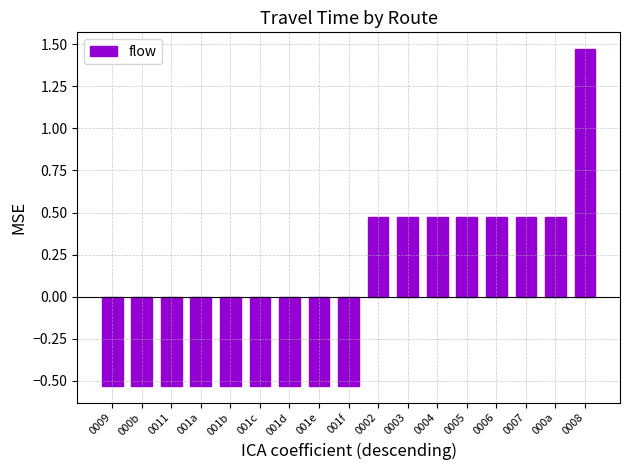

Count the values in the range 0 to 1.

7